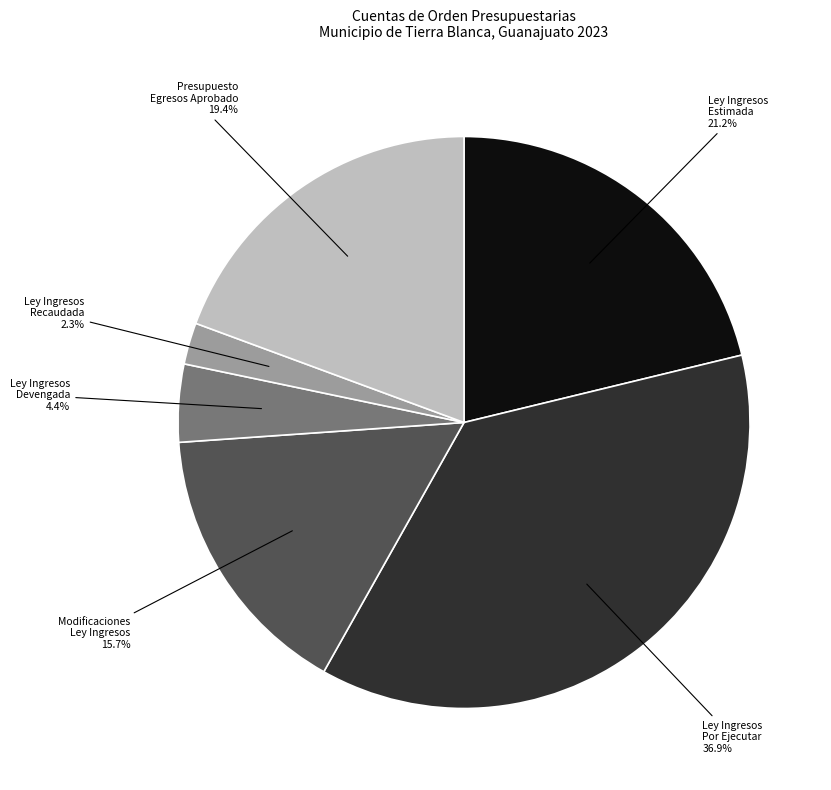

Does any single category account for the majority?

No